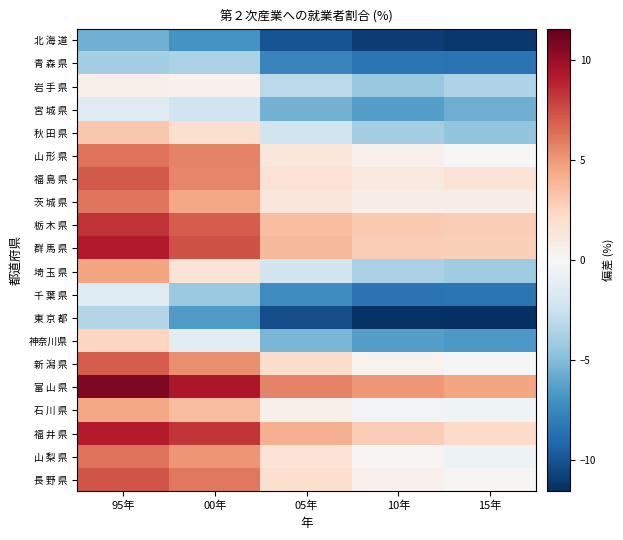

Which series has the largest total across all categories?

富 山 県